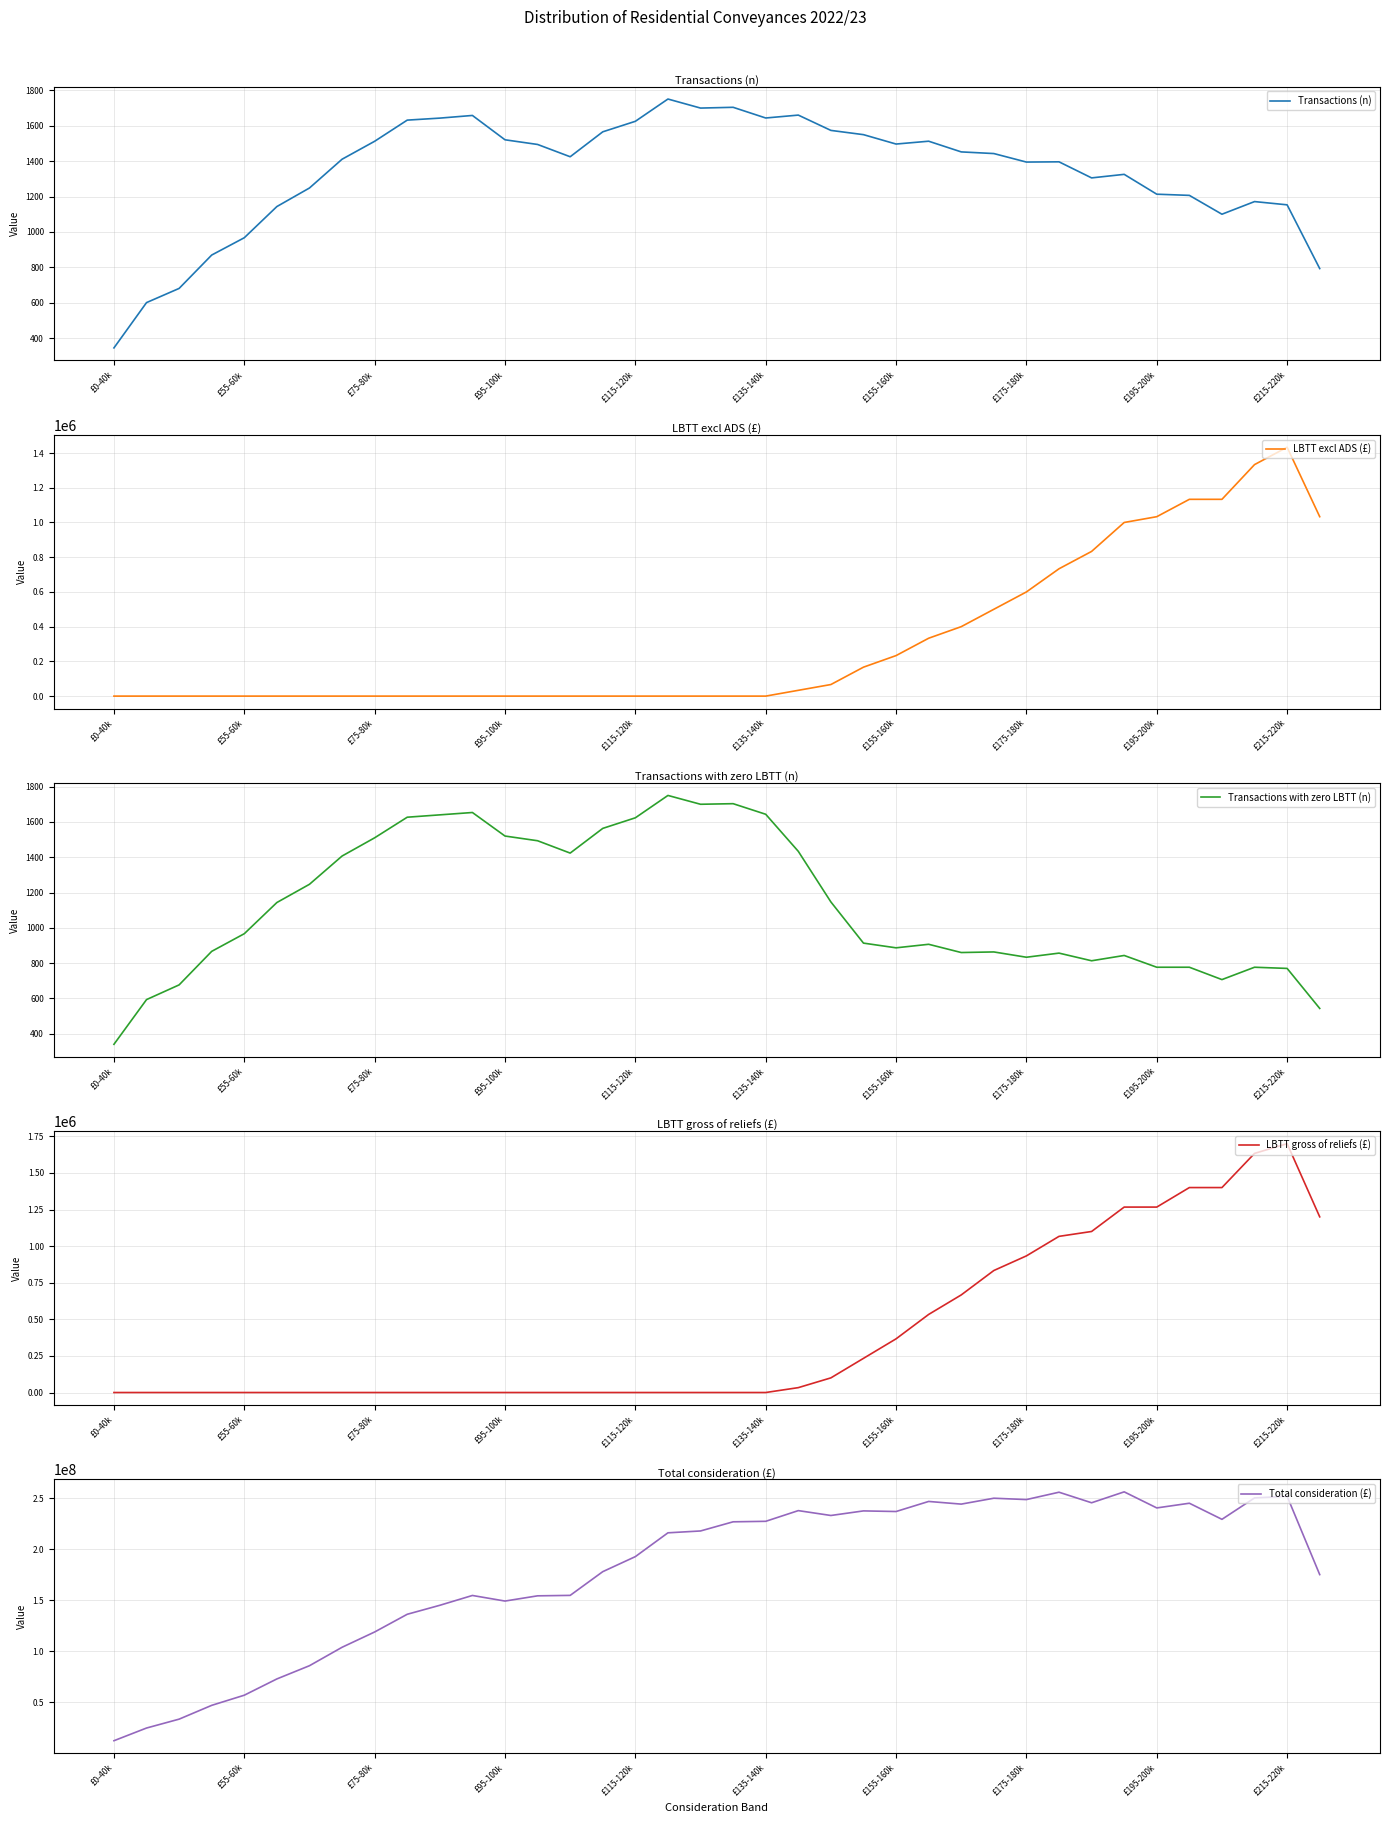

Where is LBTT excl ADS (£) nearest to the value 716666?

29